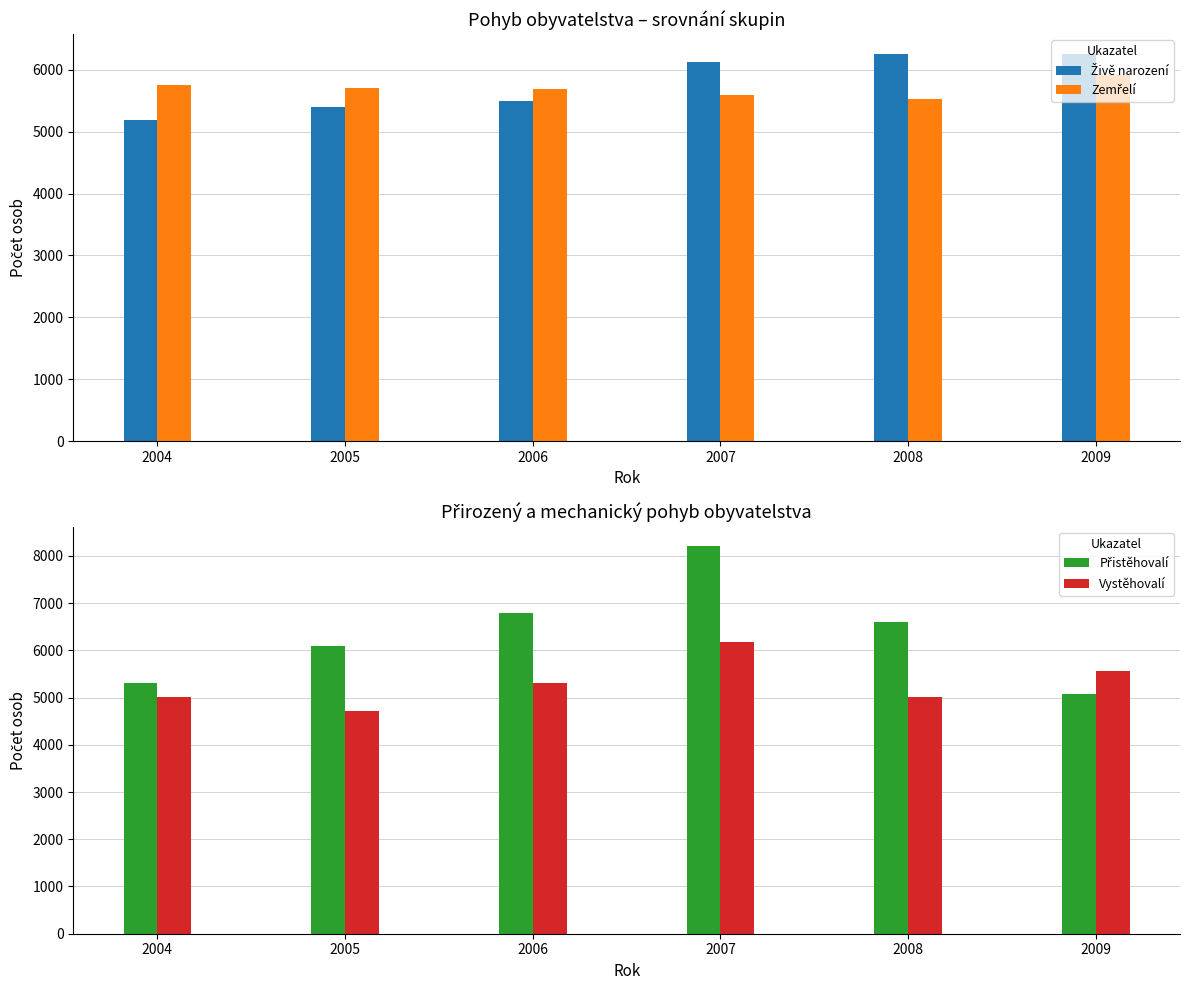

What is the value of the Živě narození bar at the 5th from the left?

6254